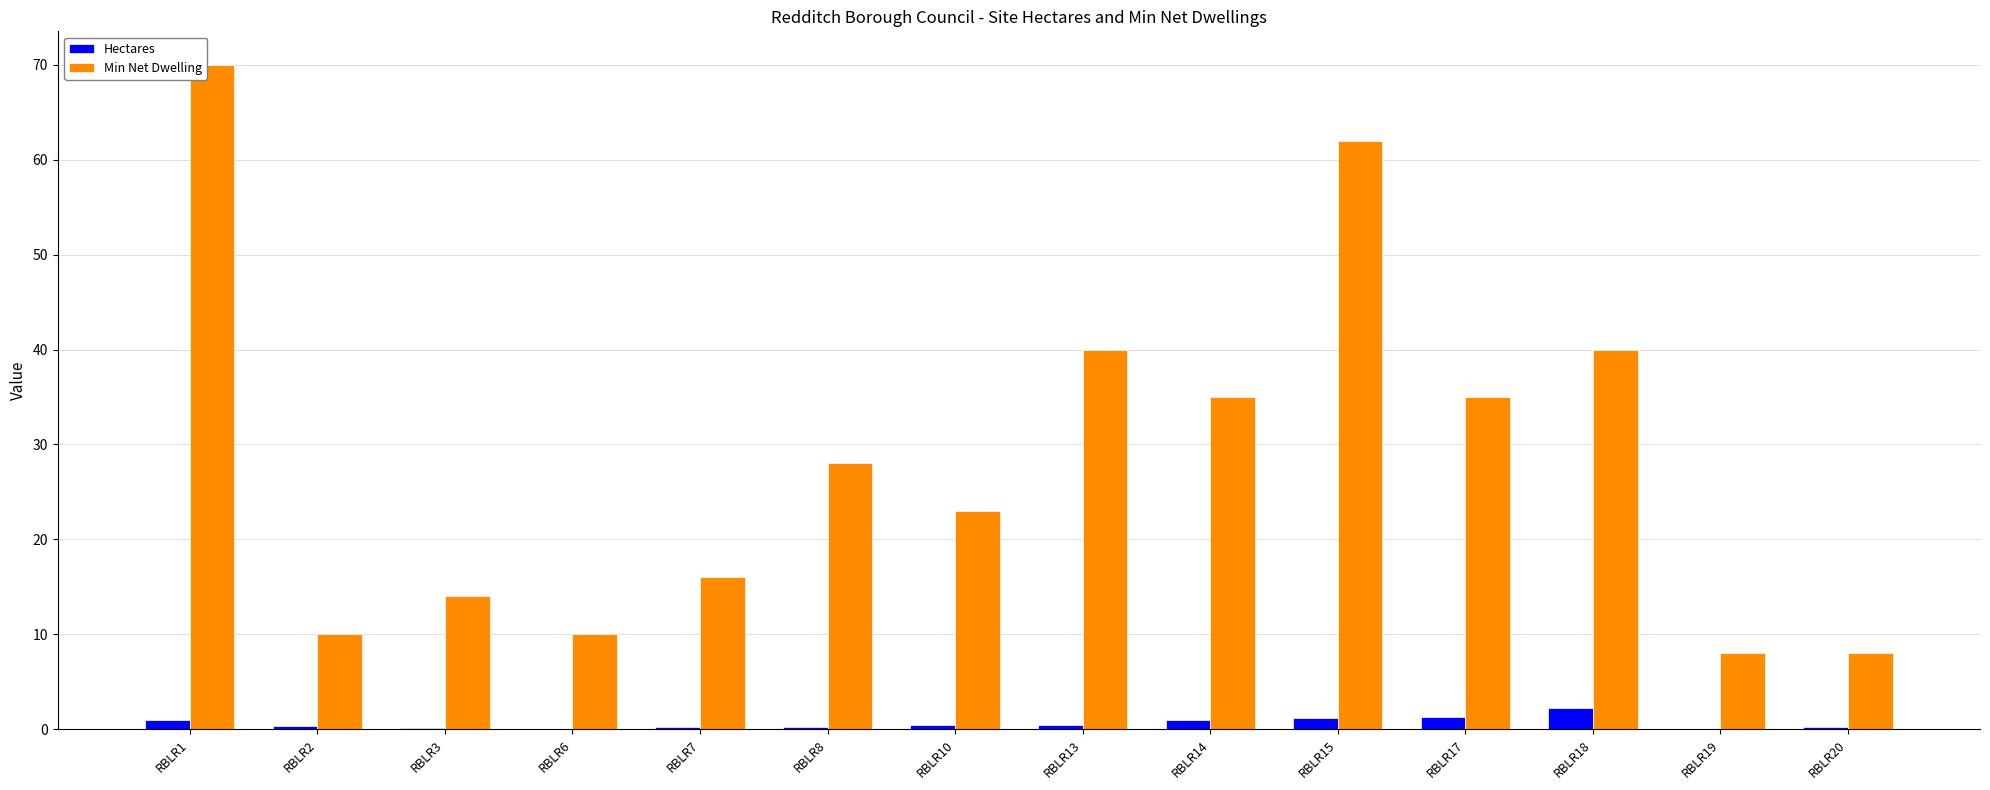

True or false: Min Net Dwelling has a value of 42.2 at RBLR8.

False